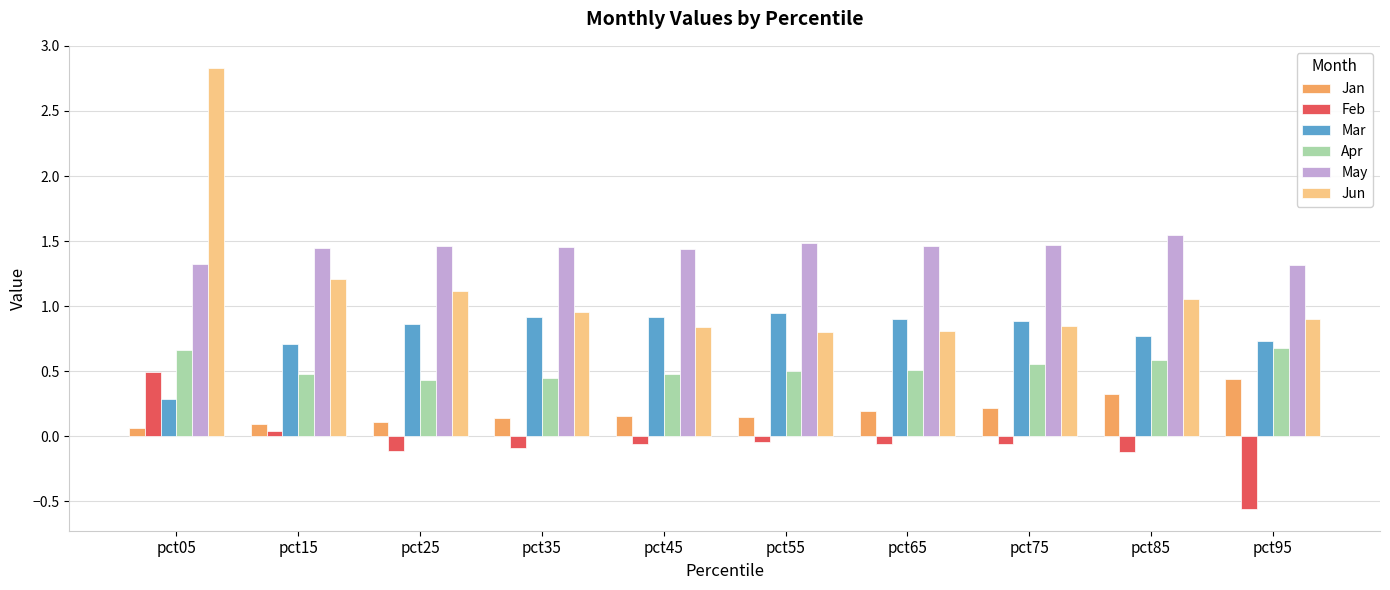

What is the greatest value displayed?

2.8